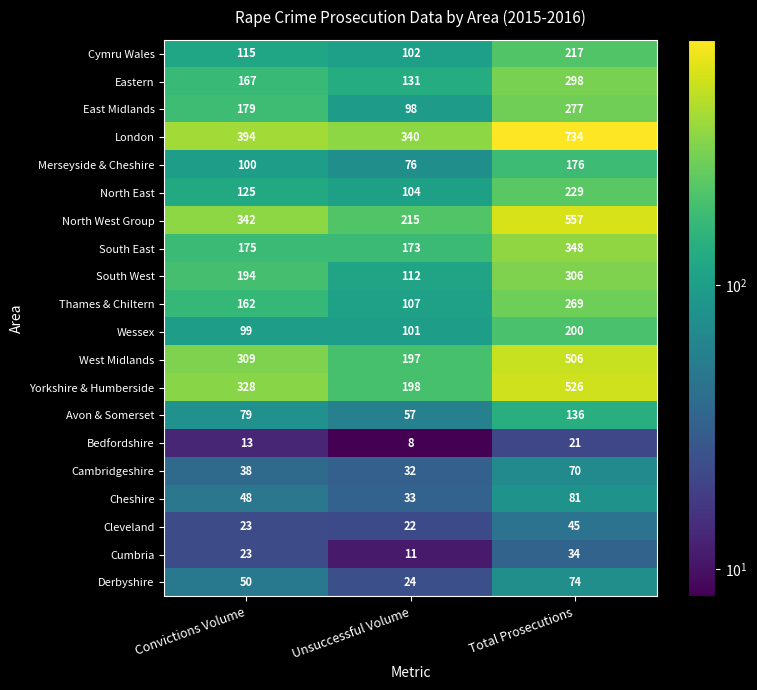

At which label is Bedfordshire closest to 14?

Convictions Volume